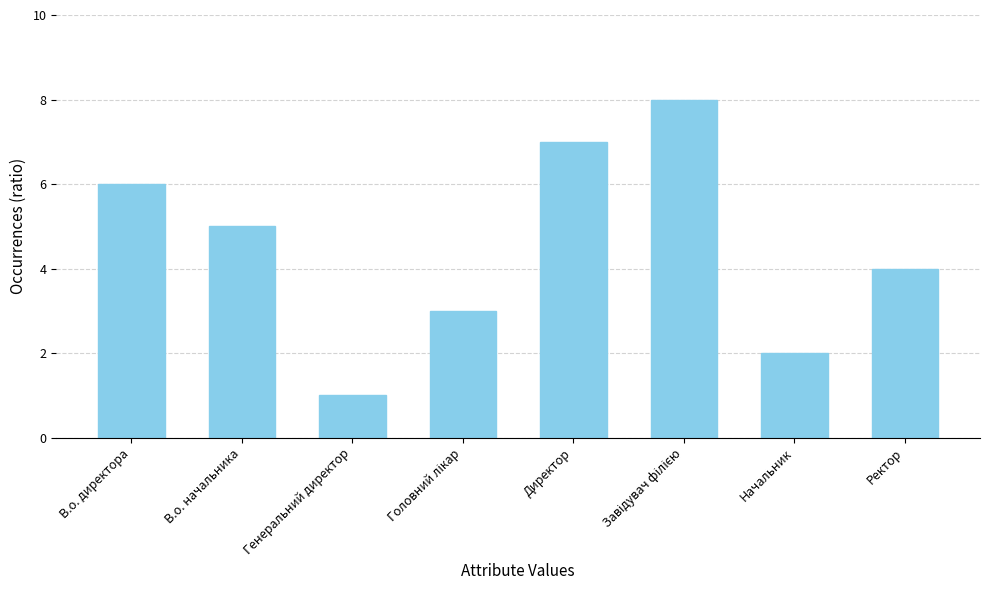

The value at Генеральний директор is 1. True or false?

True